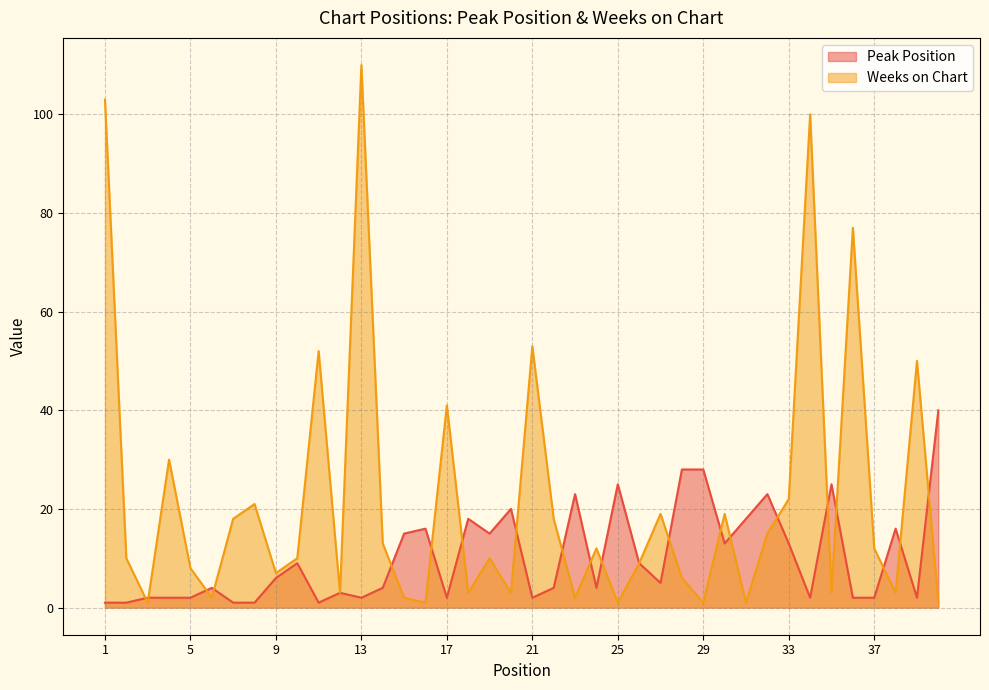

What is the total value across all series at 40?

41